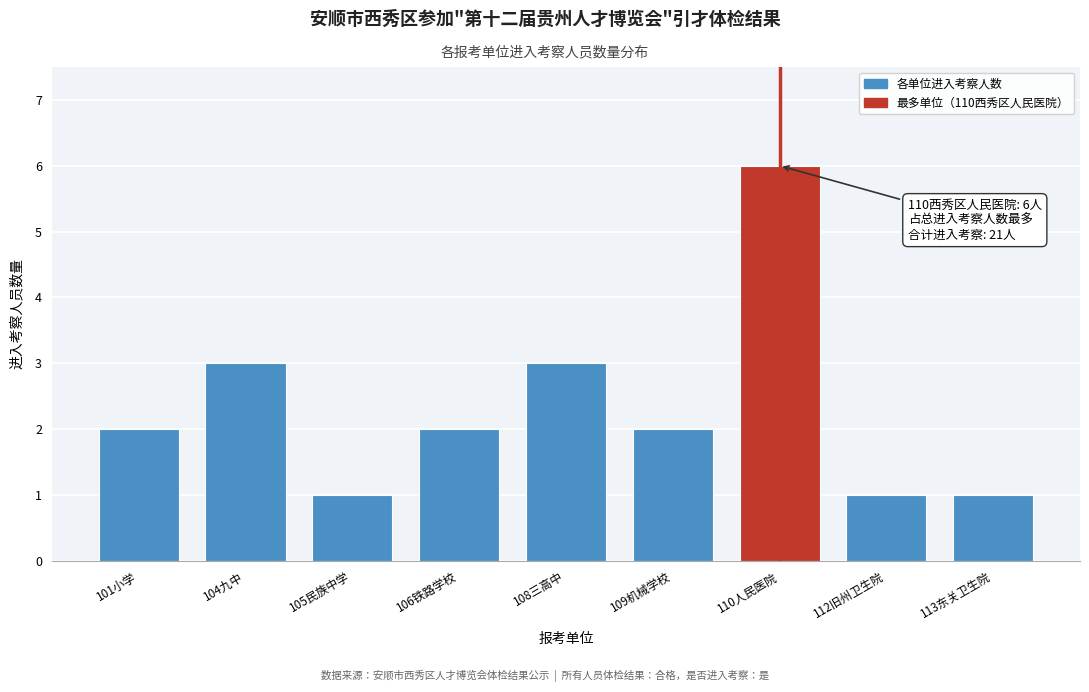

Reading right to left, what are all the values shown in this chart?

113东关卫生院=1	112旧州卫生院=1	110人民医院=6	109机械学校=2	108三高中=3	106铁路学校=2	105民族中学=1	104九中=3	101小学=2